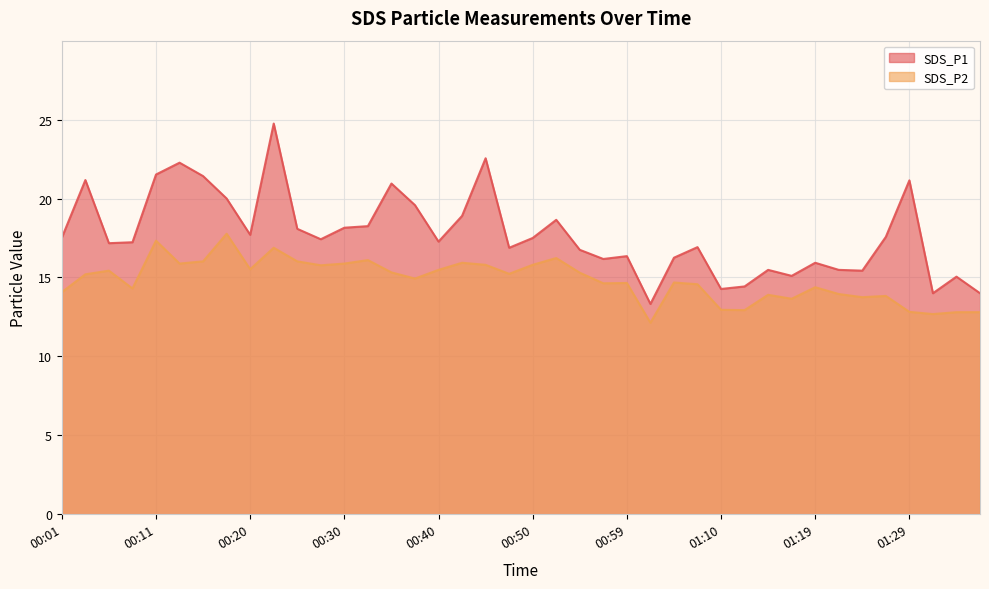

True or false: SDS_P2 and SDS_P1 intersect in this chart.

False